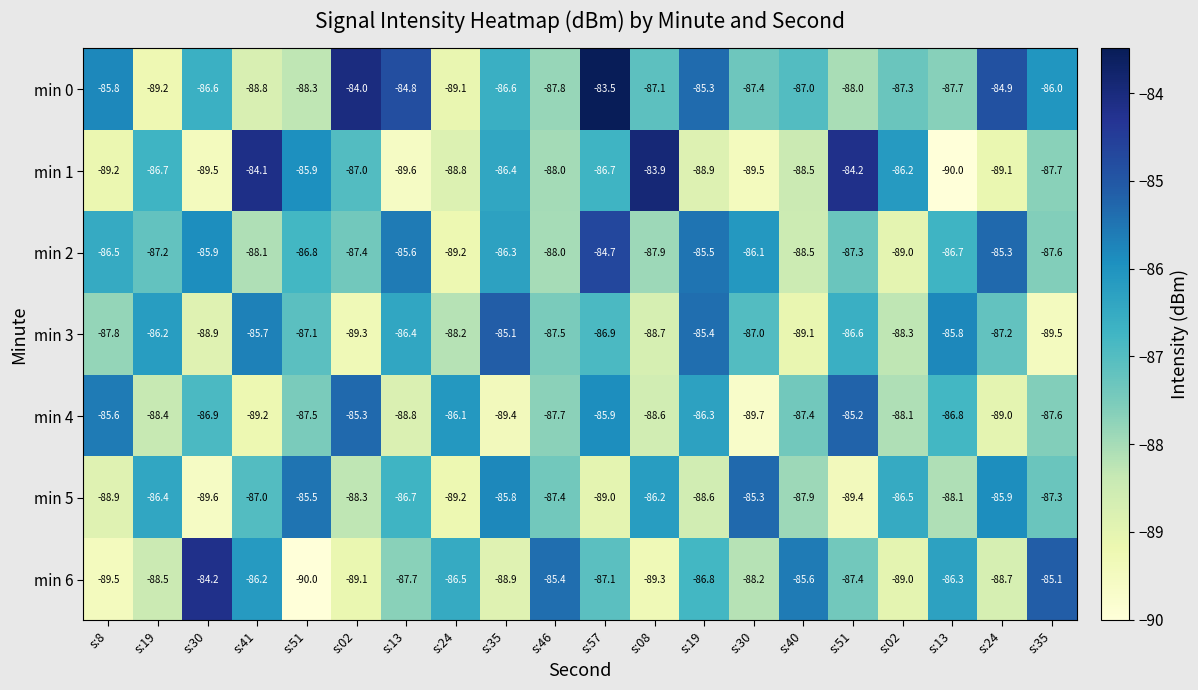

How many series are shown in this chart?

7